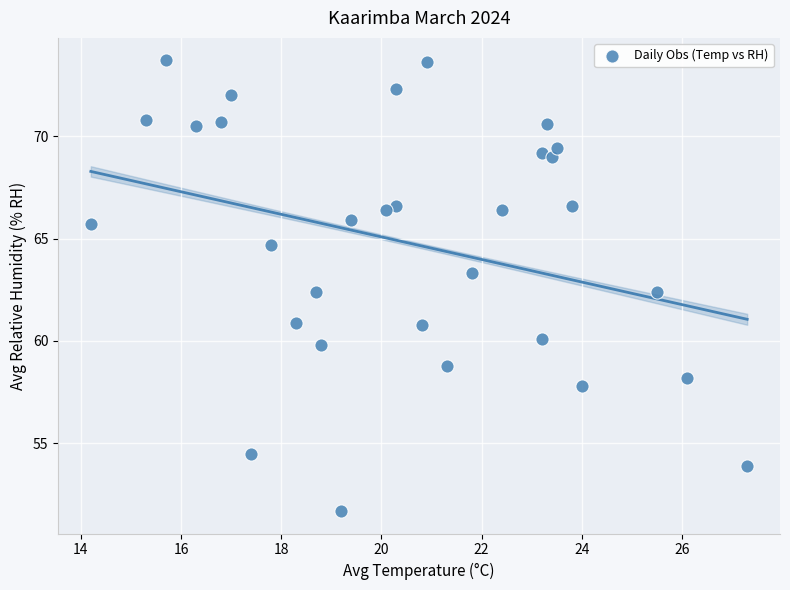

What is the range of X values (max minus min)?

13.1